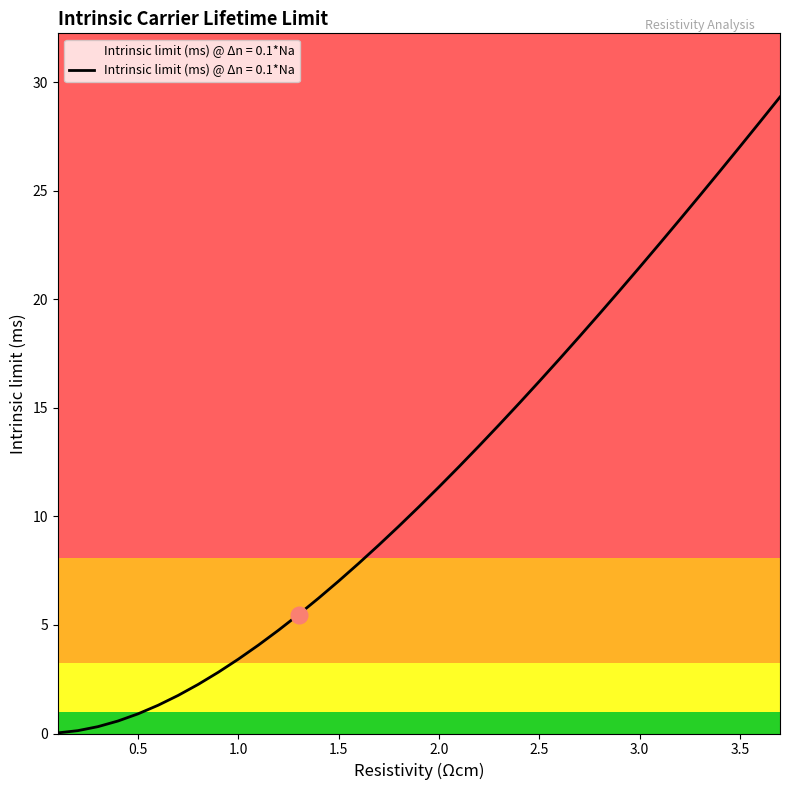

What is the difference between the maximum and minimum values?

29.3